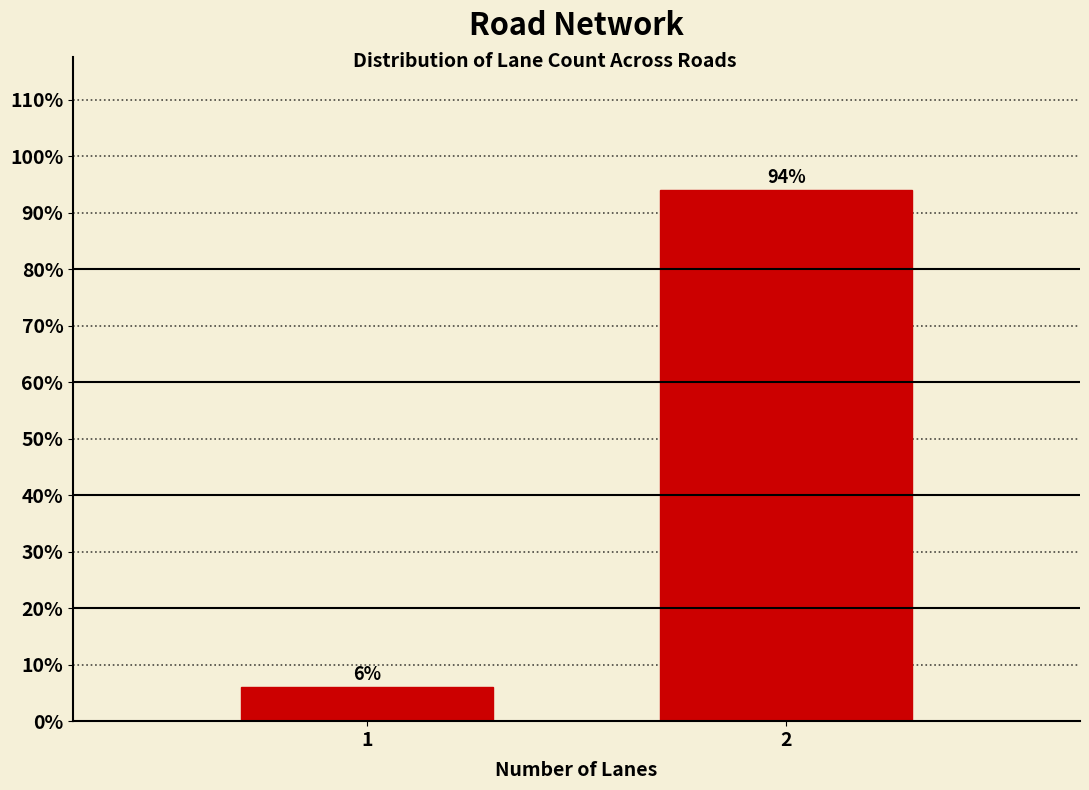

Reading left to right, list all the values displayed in this chart.

1=6	2=94